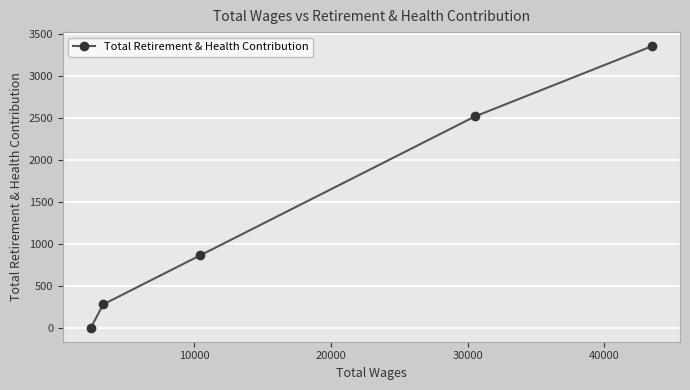

What is the greatest value displayed?

3358